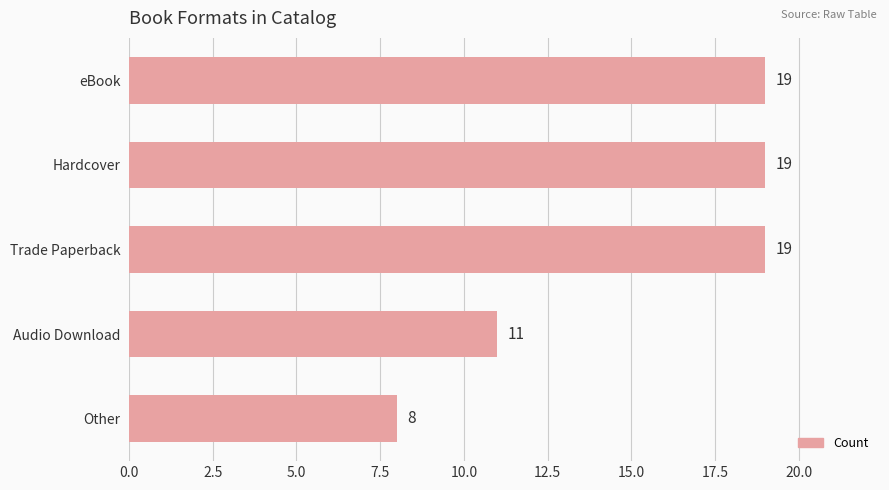

Where is the data nearest to the value 13?

Audio Download